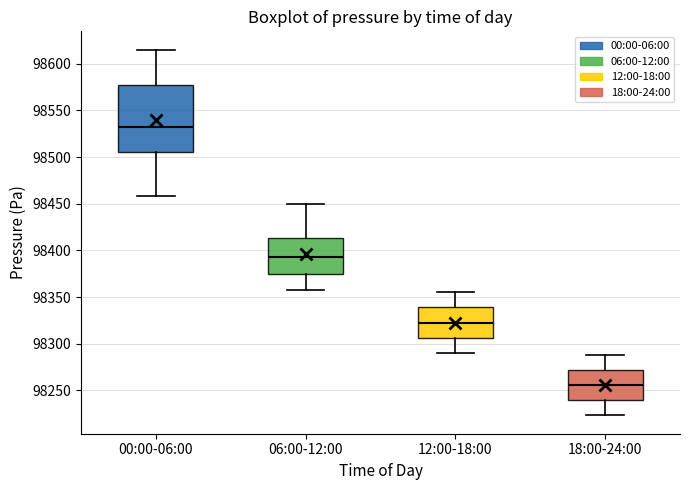

Which box's median line is the highest?

00:00-06:00